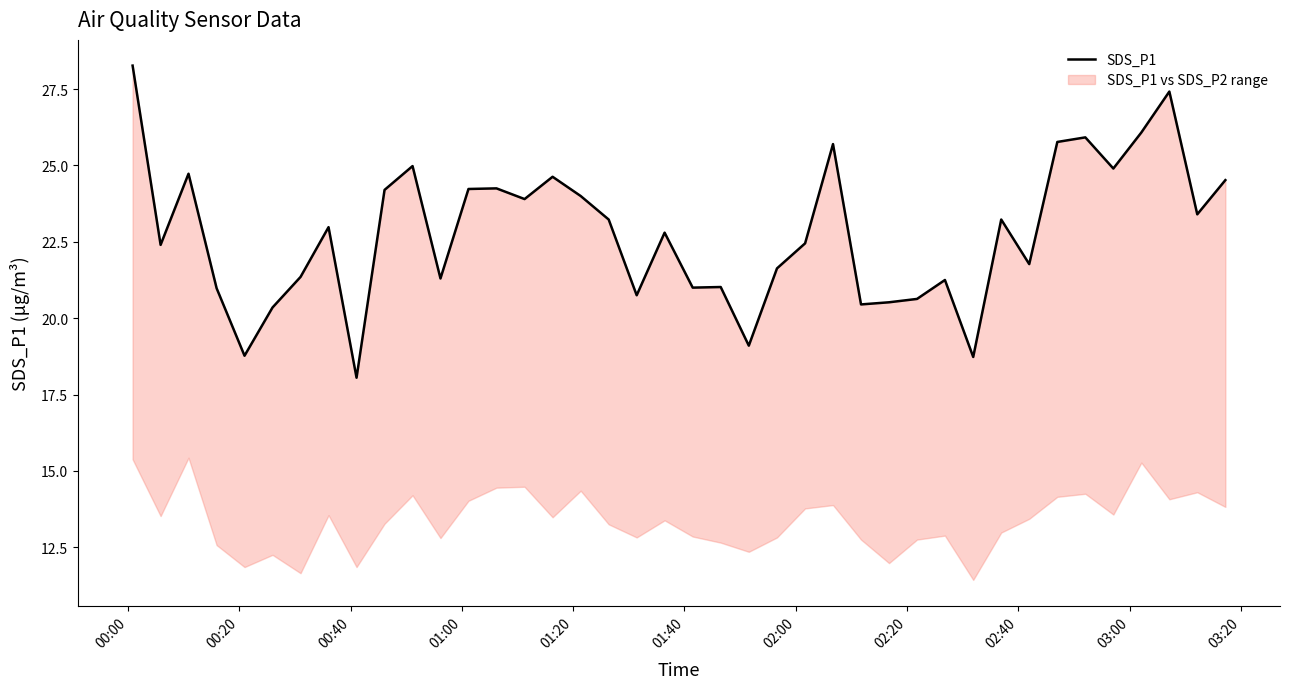

Reading left to right, list all the values displayed in this chart.

28.3	22.4	24.7	21.0	18.8	20.4	21.4	23.0	18.1	24.2	25.0	21.3	24.2	24.2	23.9	24.6	24.0	23.2	20.8	22.8	21.0	21.0	19.1	21.6	22.4	25.7	20.4	20.5	20.6	21.2	18.7	23.2	21.8	25.8	25.9	24.9	26.1	27.4	23.4	24.5